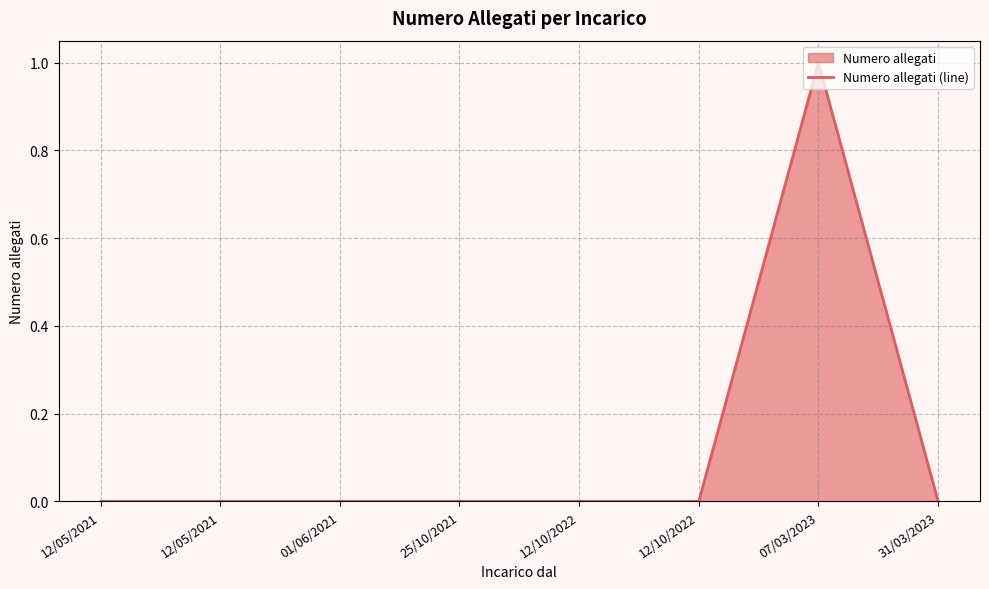

How many categories are shown in the chart?

8